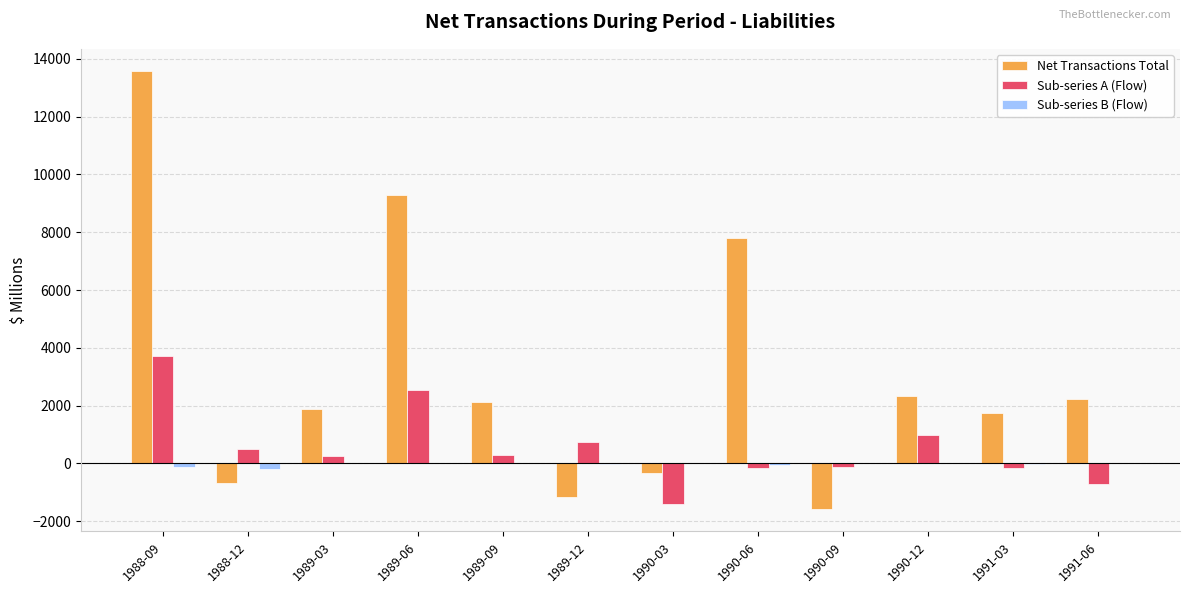

Is the value of Sub-series A (Flow) at 1990-12 greater than the value of Sub-series B (Flow) at 1991-06?

Yes